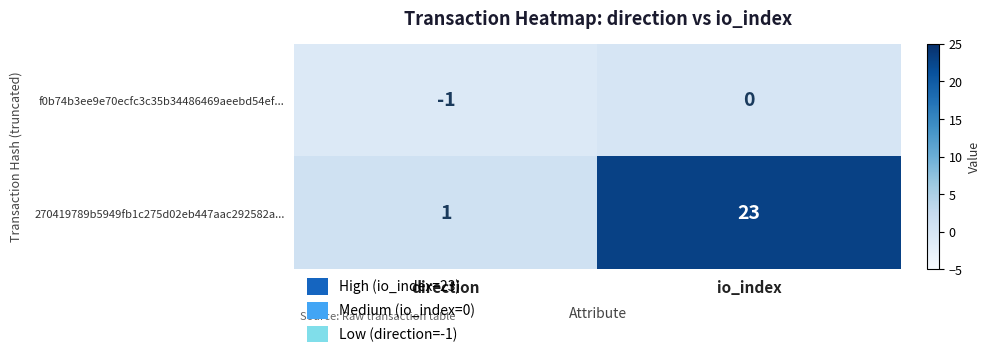

What is the sum of all 270419789b5949fb1c275d02eb447aac292582a... values?

24